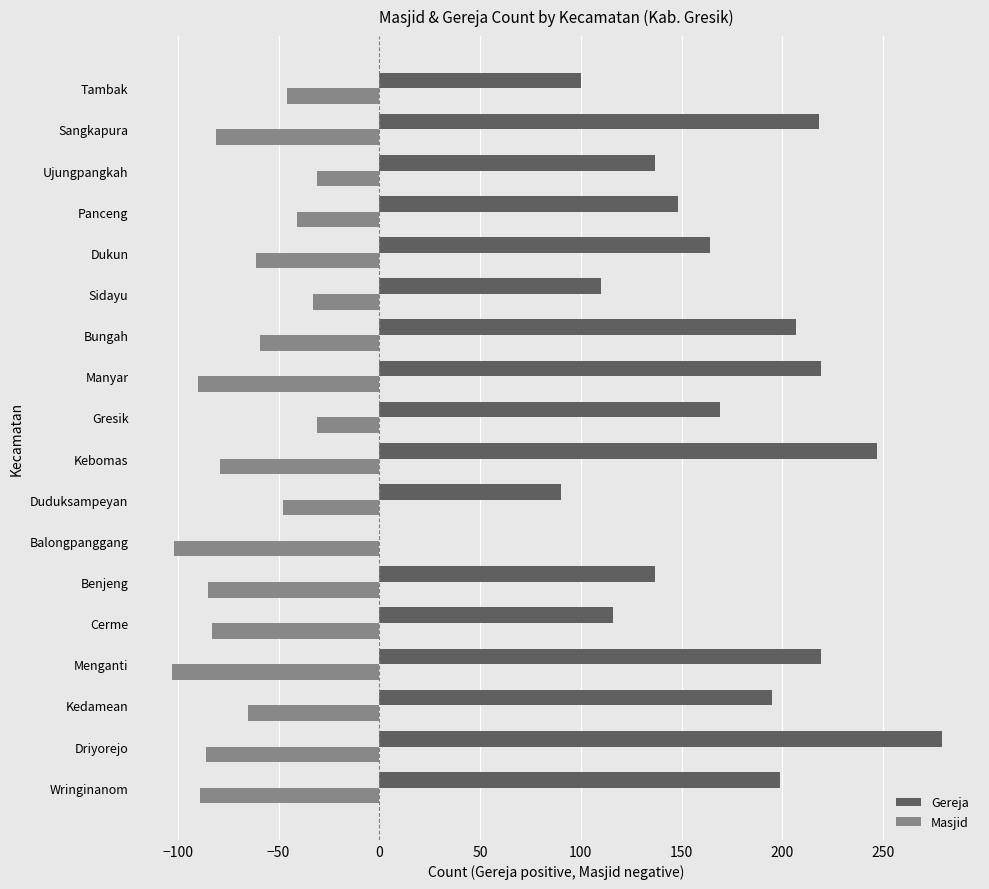

What is the sum of all Gereja values?

2954